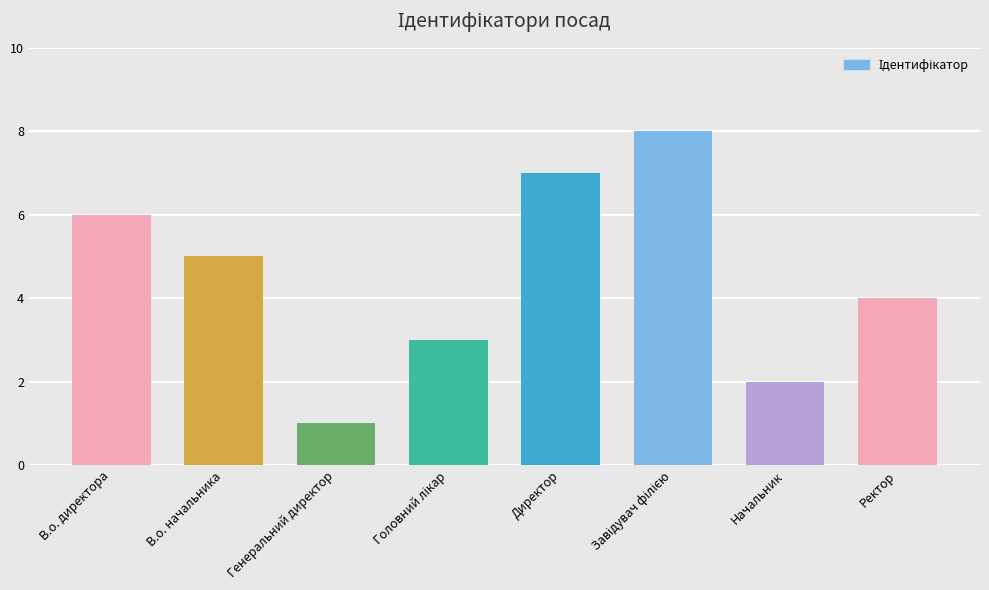

What is the difference between the maximum and second lowest values?

6